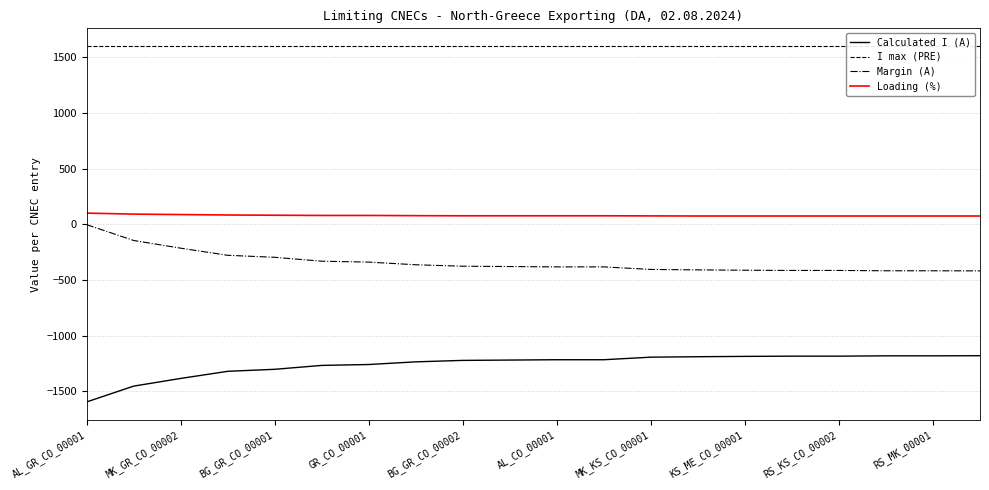

What is the label of the 20th point from the left?

19